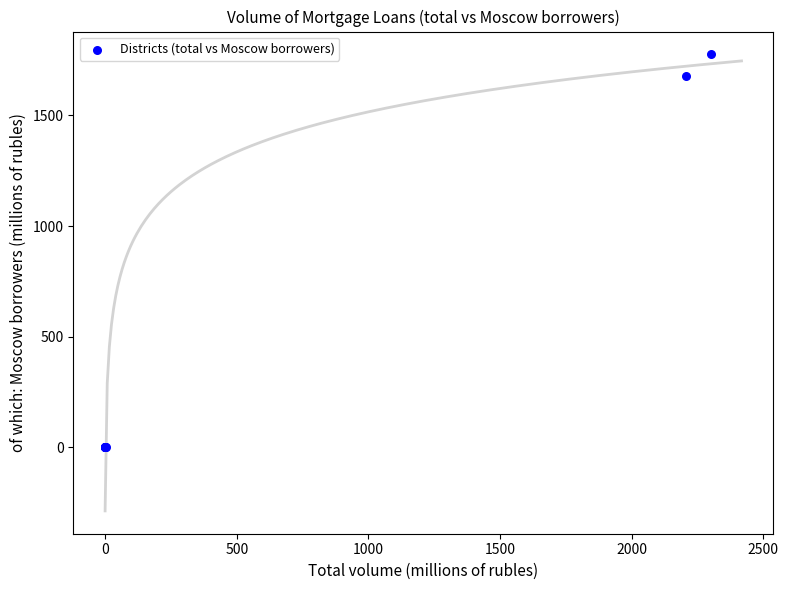

What Y value in the scatter plot is closest to 888?

1680